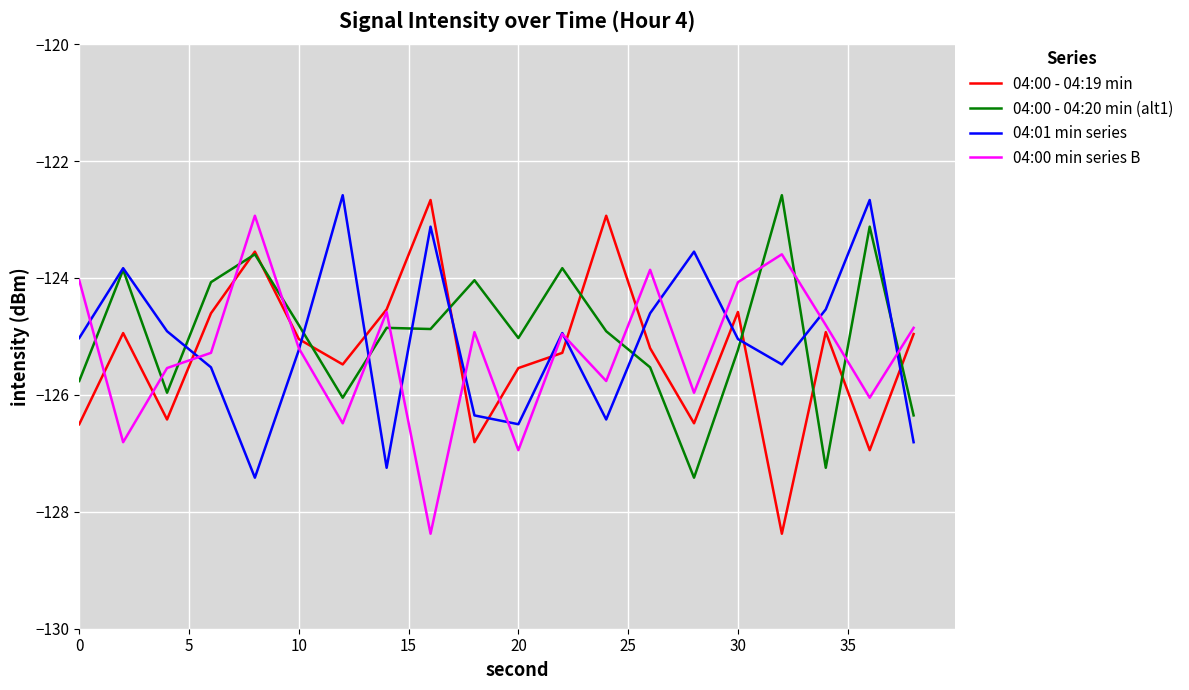

What is the minimum value for 04:00 min series B?

-128.4